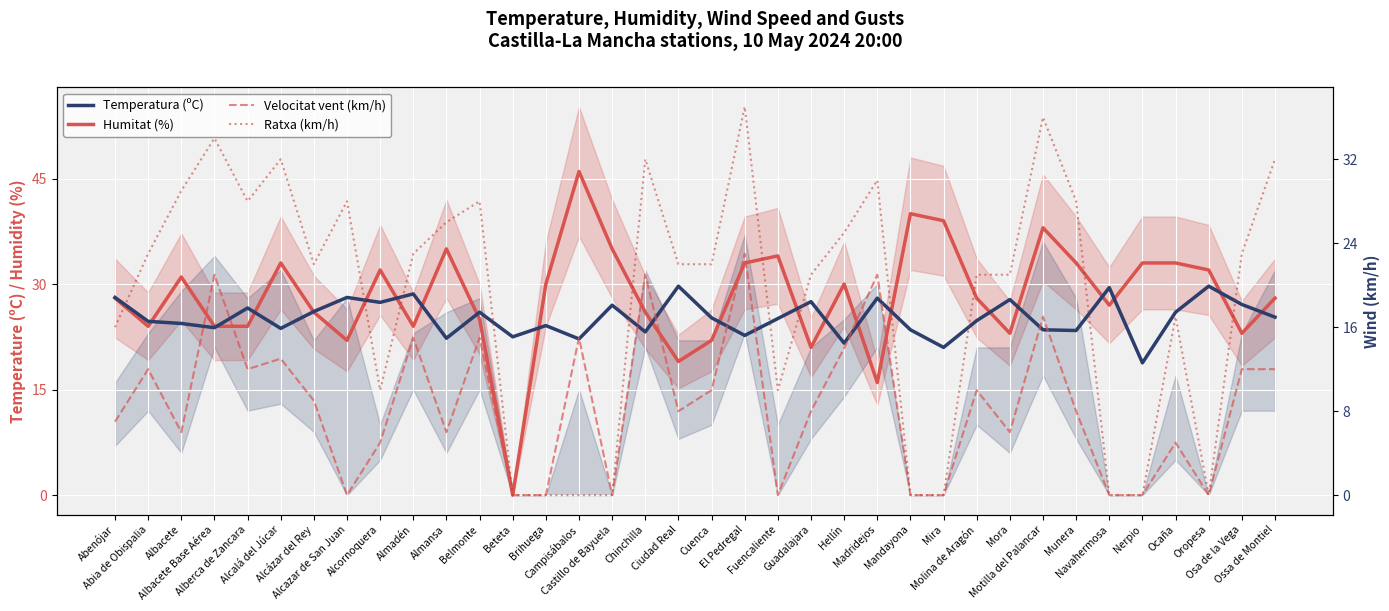

What is the label of the 15th point from the right?

Guadalajara